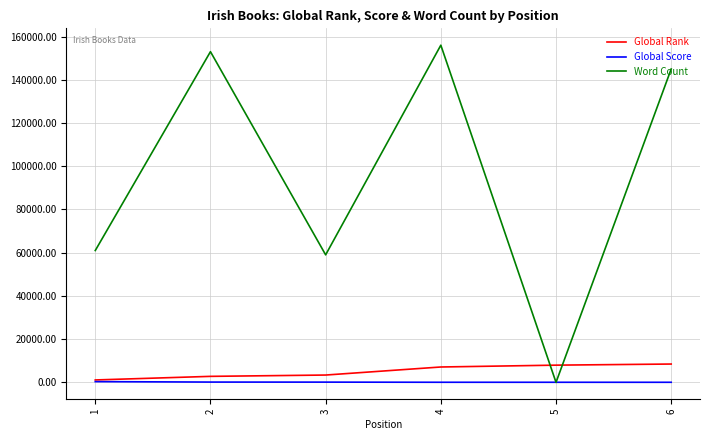

What is the greatest value displayed?

156000